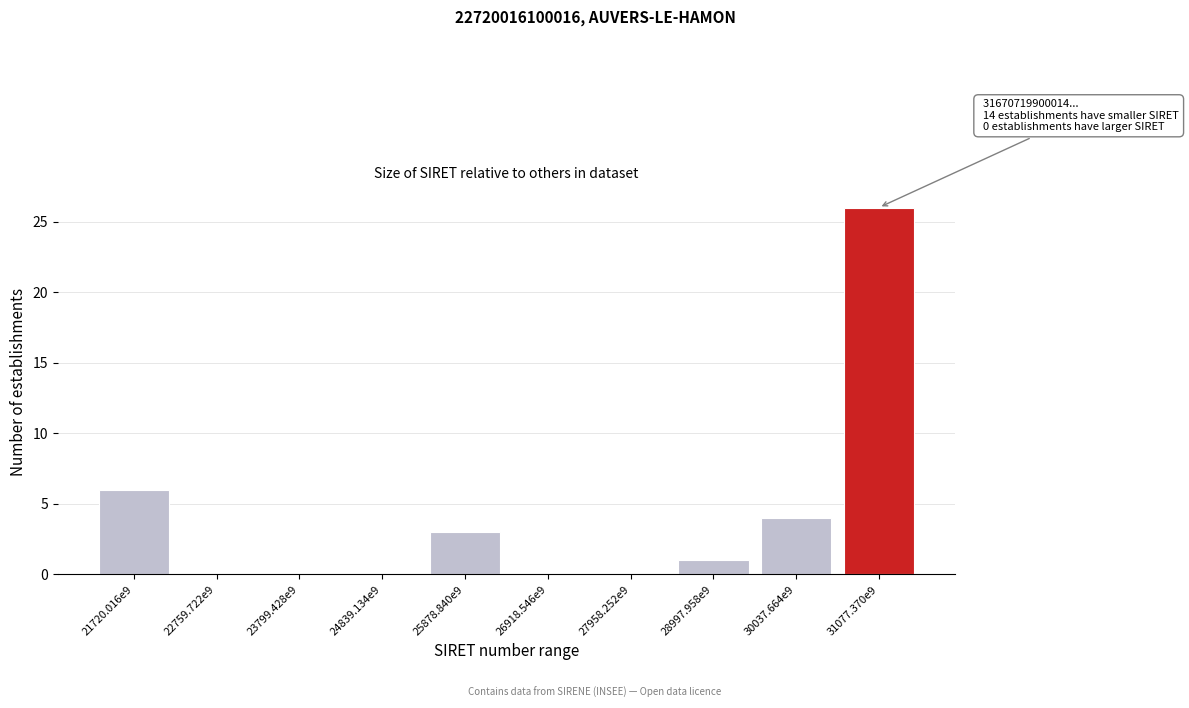

Reading right to left, list all the values displayed in this chart.

31077.370e9=26	30037.664e9=4	28997.958e9=1	27958.252e9=0	26918.546e9=0	25878.840e9=3	24839.134e9=0	23799.428e9=0	22759.722e9=0	21720.016e9=6